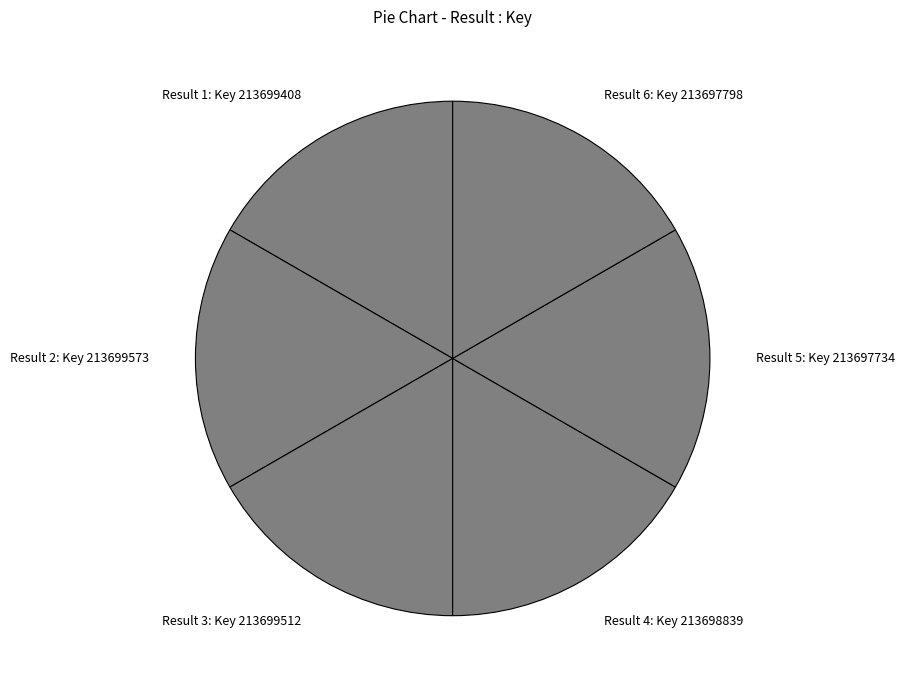

Is there any slice that represents more than half of the pie?

No